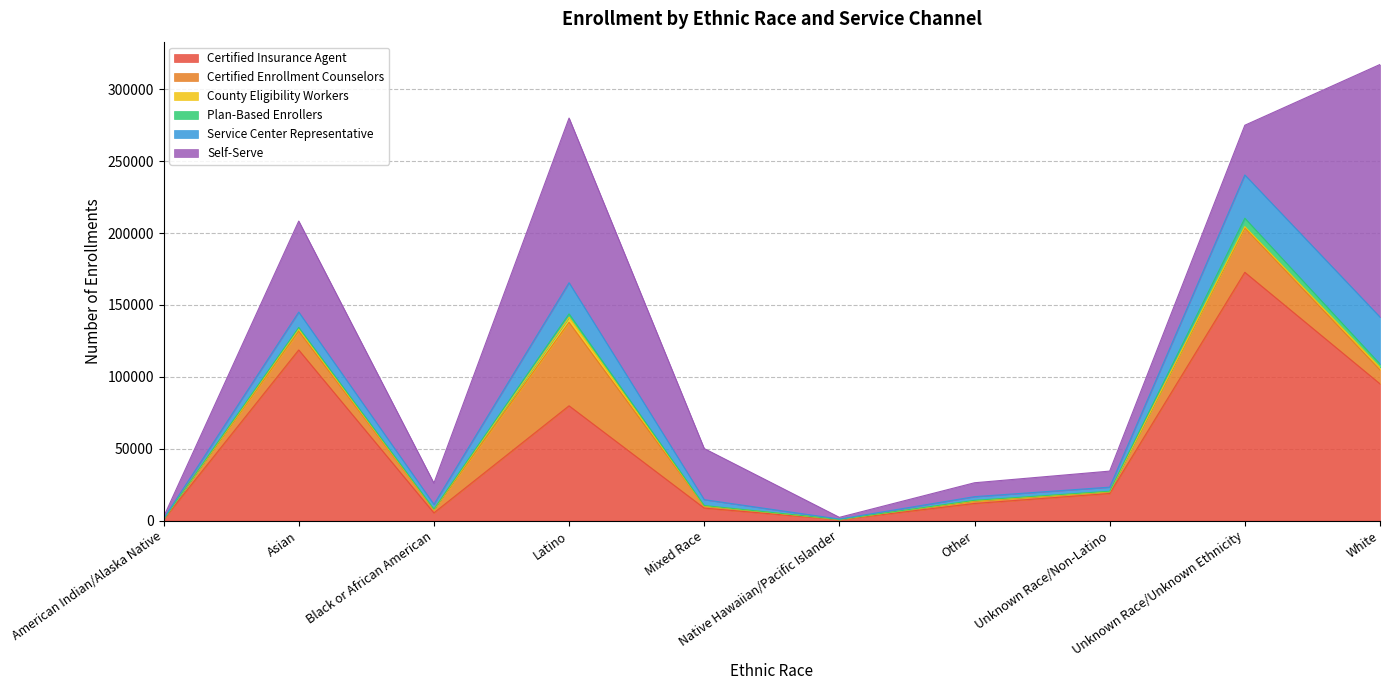

At which category does Service Center Representative reach its first local peak?

Asian